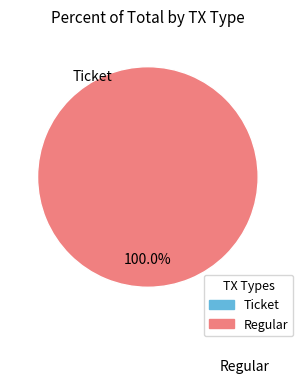

True or false: Regular accounts for 86% of the total.

False